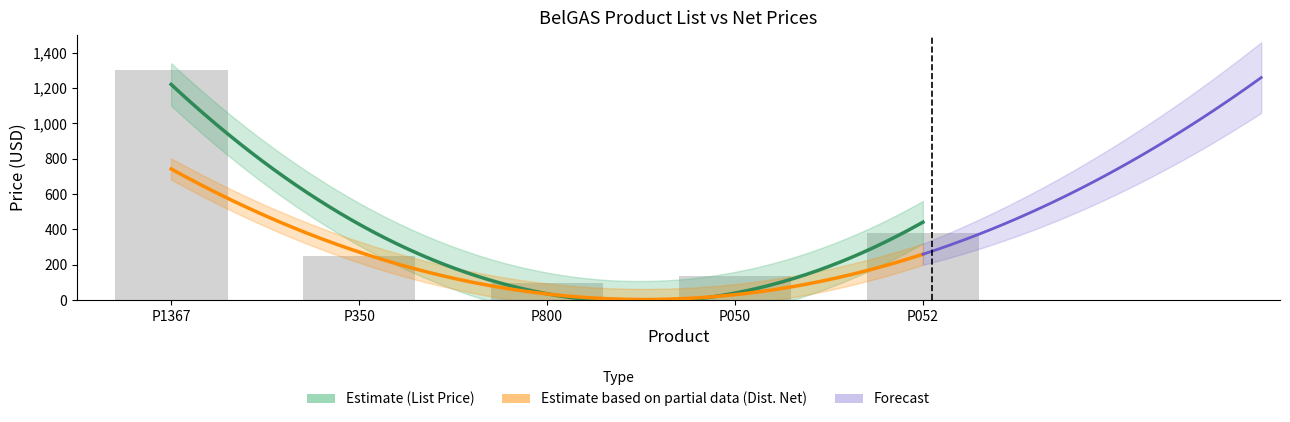

Rank the categories by value from highest to lowest.

P1367, P052, P350, P050, P800